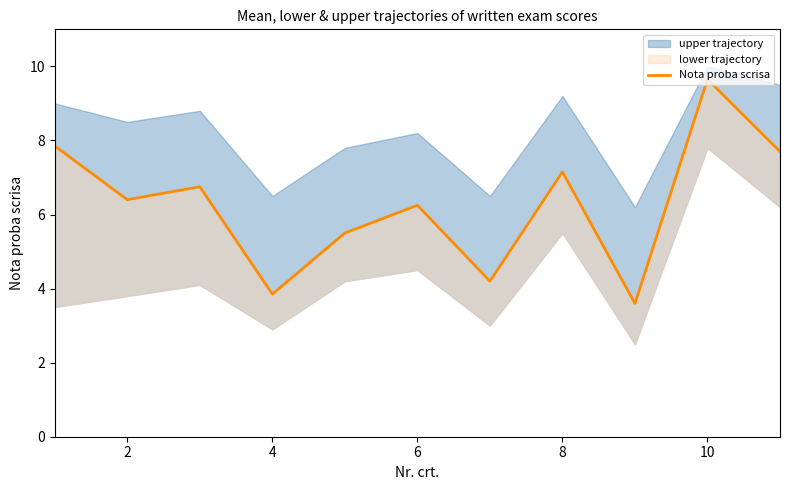

How many data points are less than 6?

4